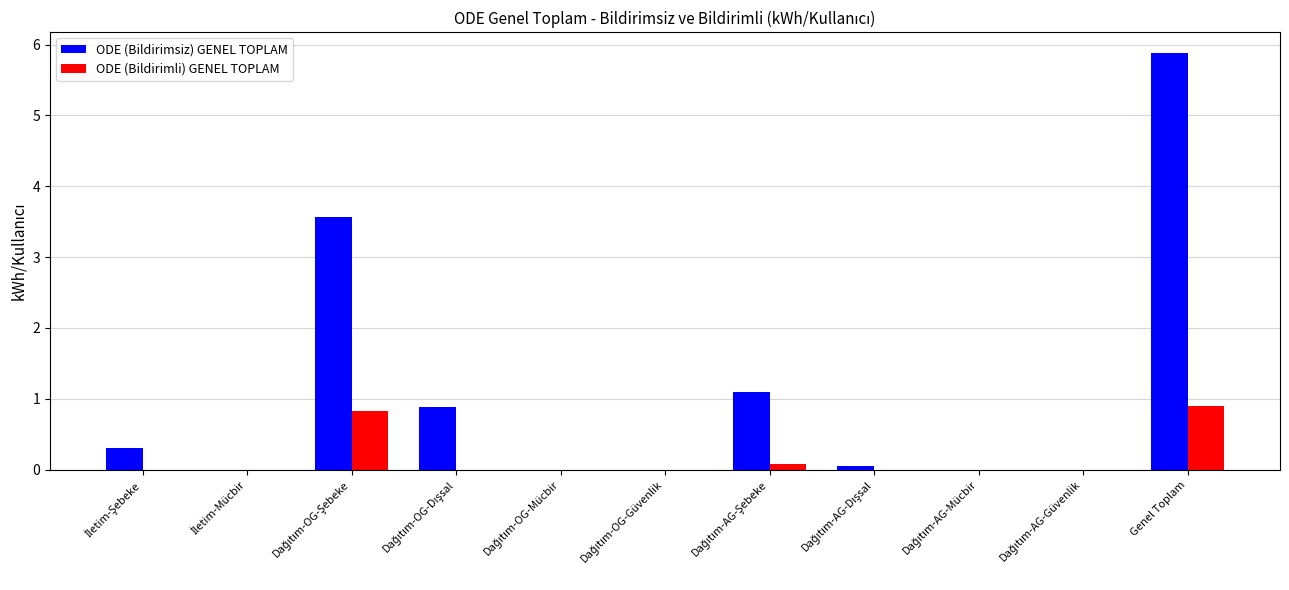

What is the average value of the ODE (Bildirimsiz) GENEL TOPLAM series?

1.1